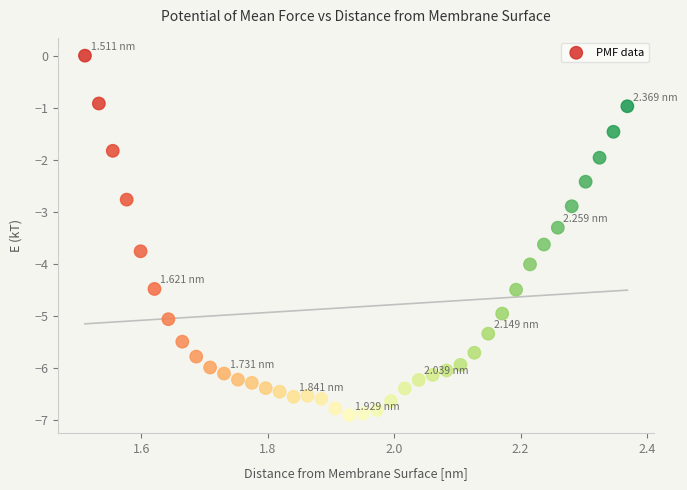

What is the range of X values (max minus min)?

0.9